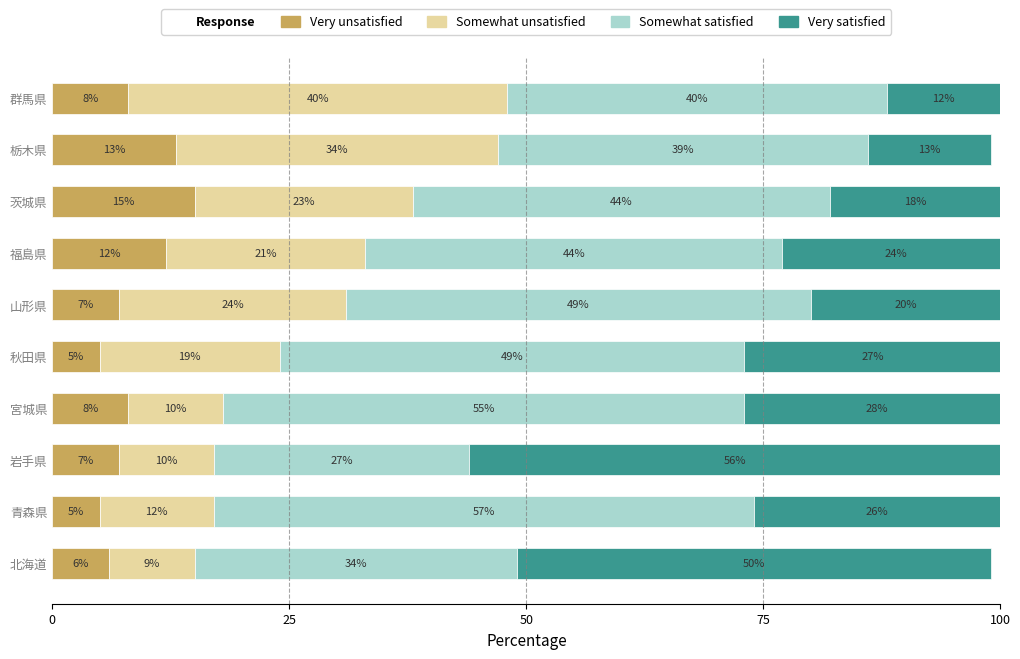

Read the Very unsatisfied value at 群馬県.

8